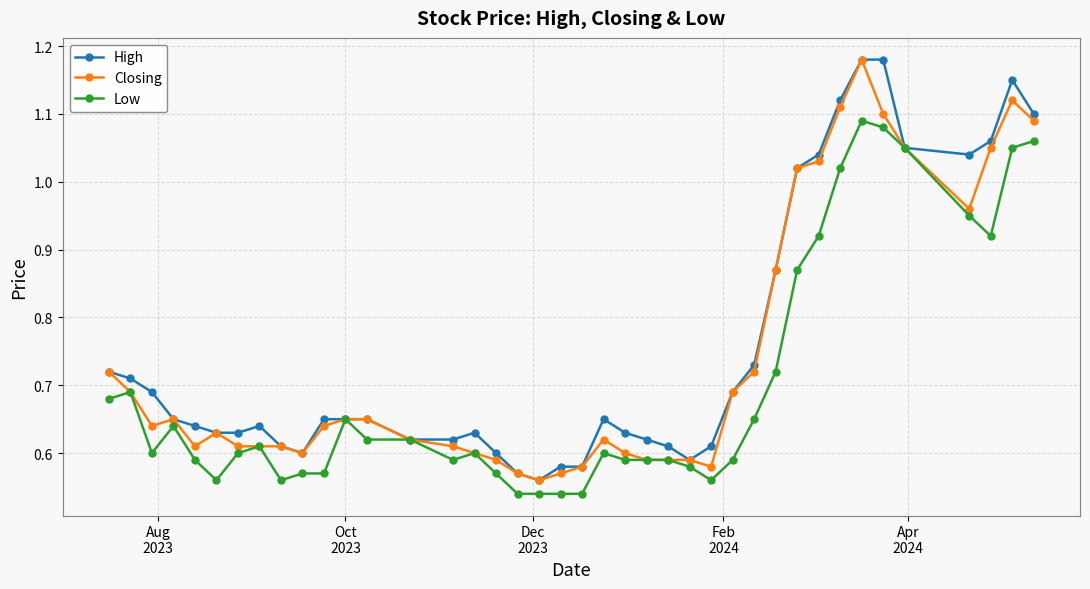

At how many categories does at least one series exceed 1?

10